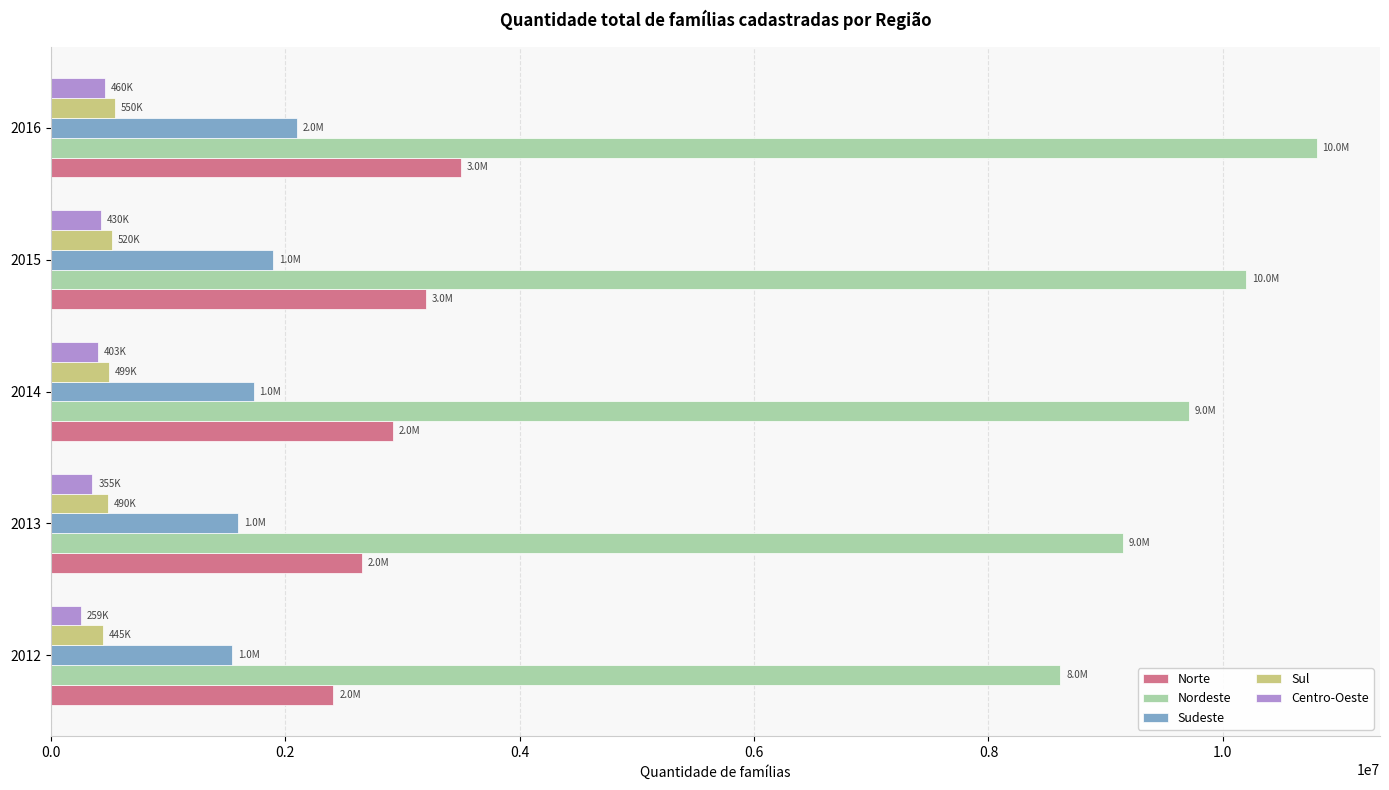

How many values in the Norte series are below 2920913?

2